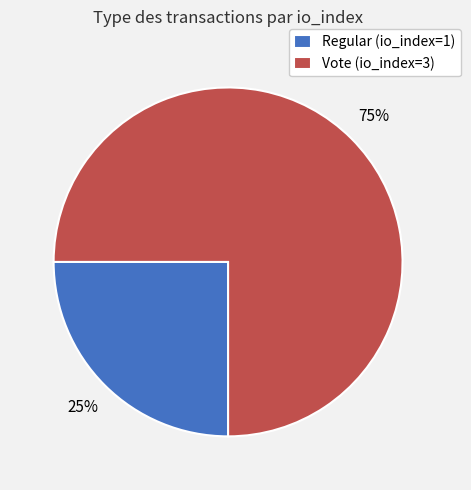

Count the number of slices in the pie.

2